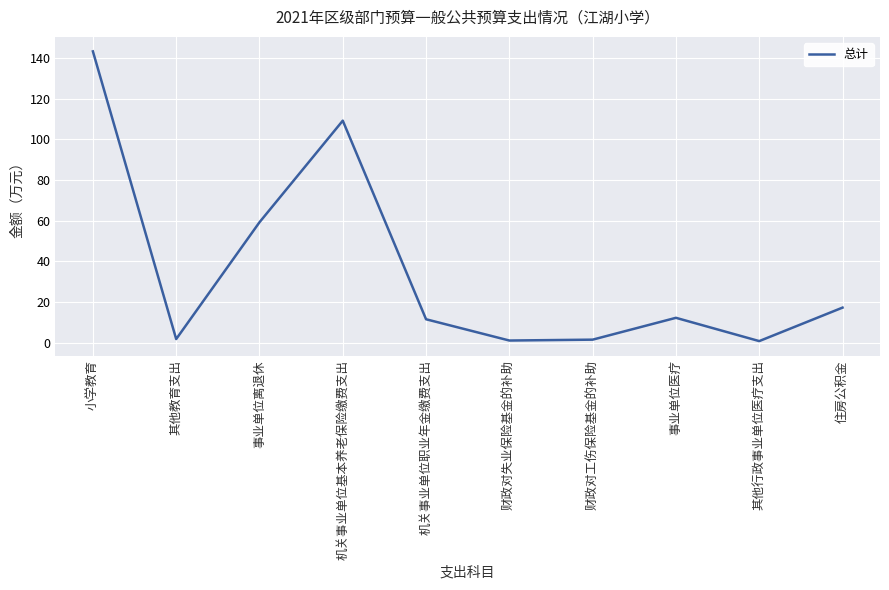

What is the difference between the maximum and minimum values?

142.6